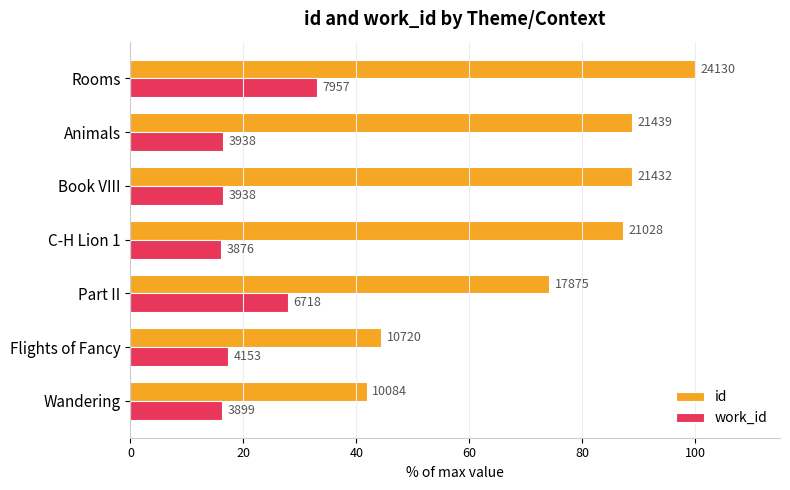

What is the value of the id bar at the 2nd from the left?

44.4